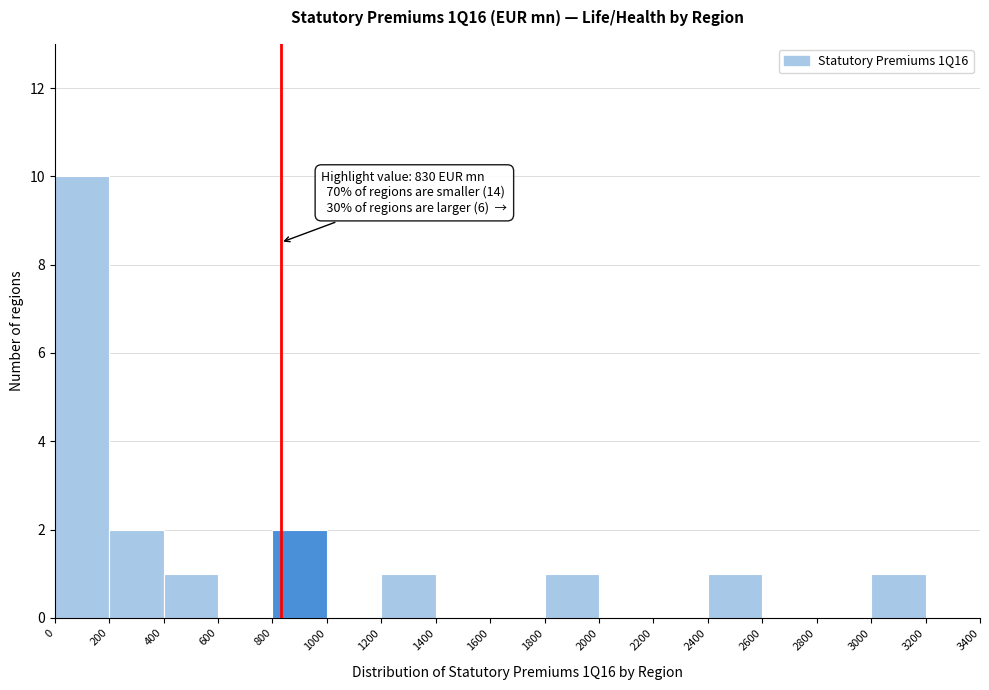

Over which range of the x-axis is the bar tallest?

0 to 200